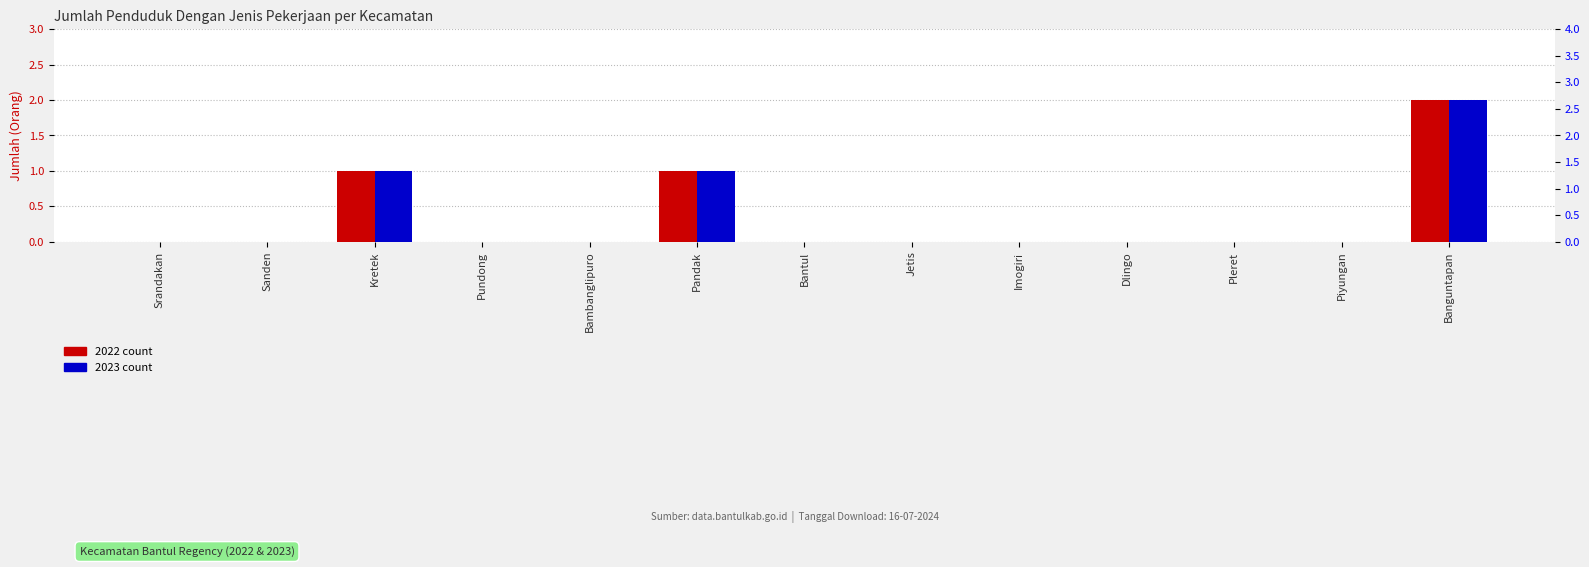

The 2022 series shows 0 at Bantul. True or false?

True